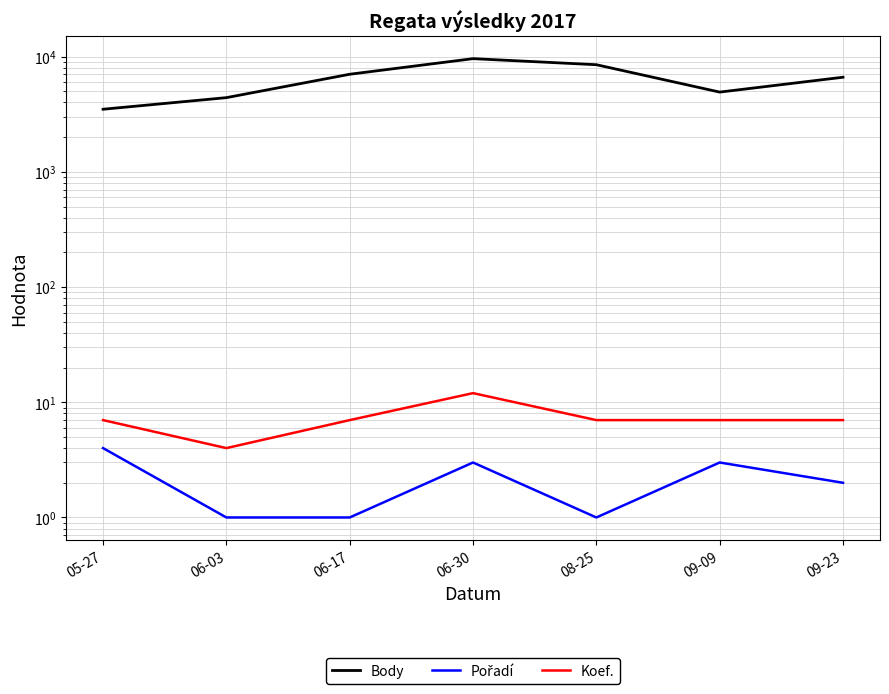

What position from the right is 06-17?

5